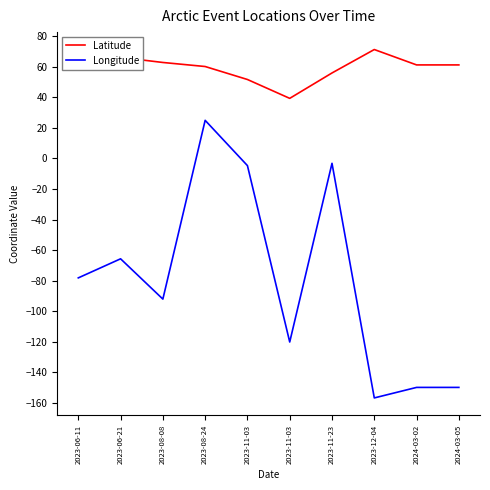

Count the number of data series in this chart.

2